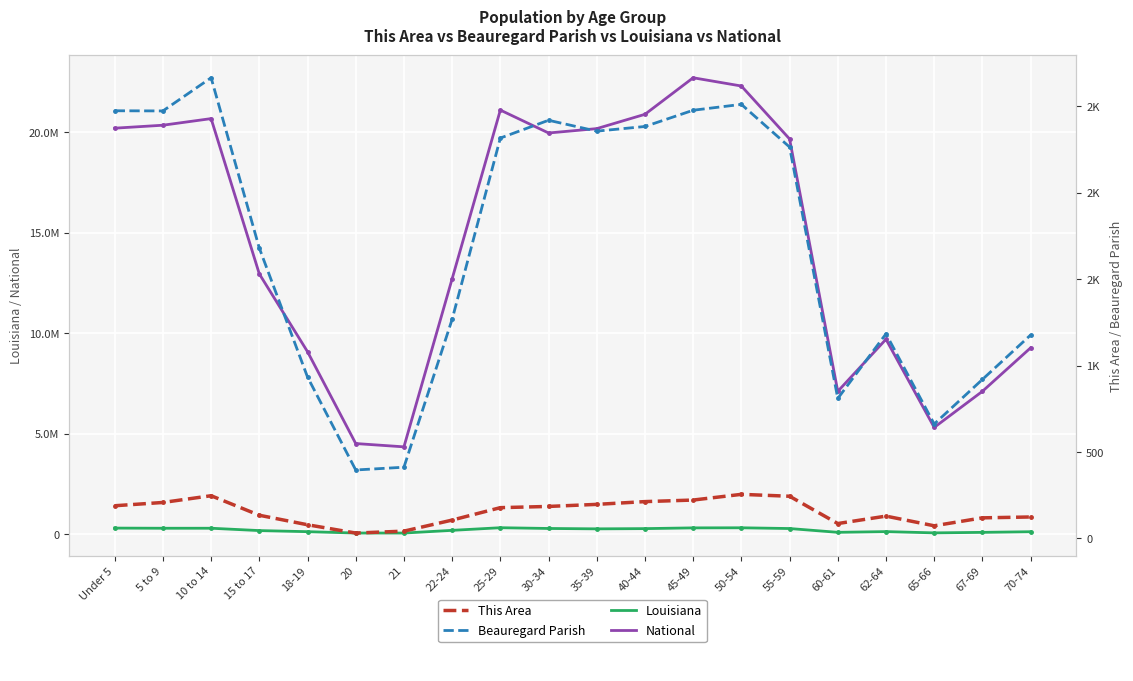

The value of Beauregard Parish at 18-19 is 934. True or false?

True